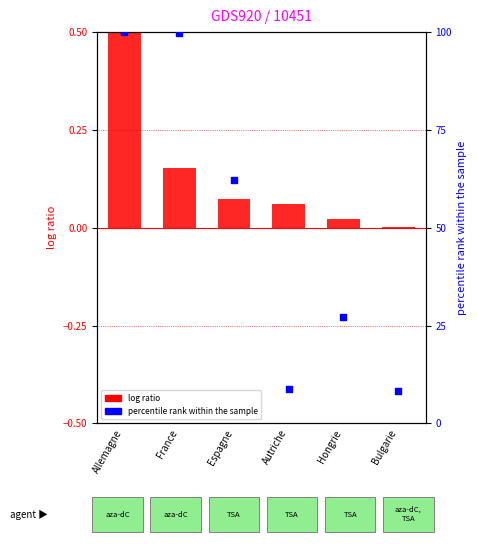

Between Hongrie and Bulgarie, which is larger?

Hongrie